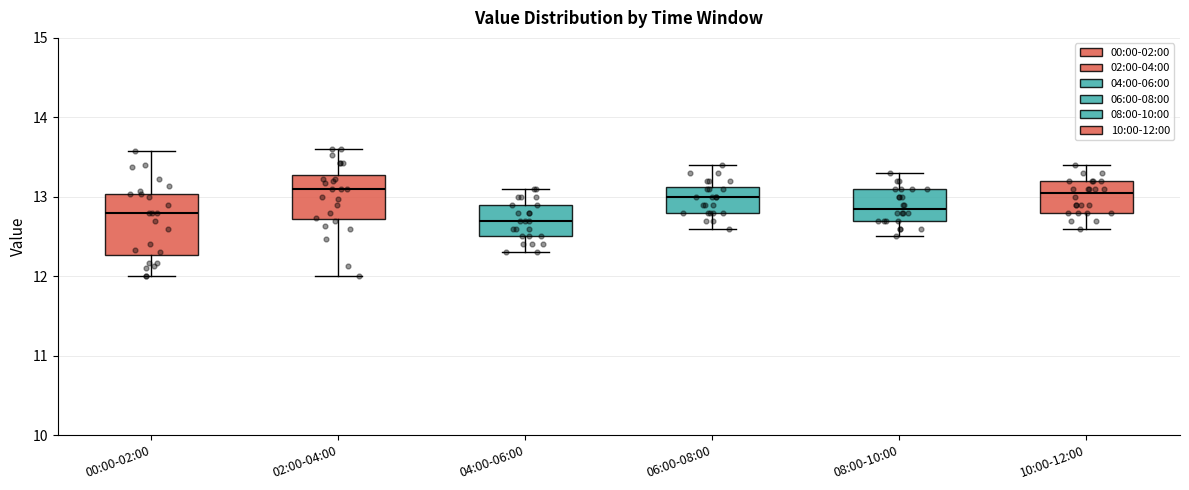

Reading left to right, read every box against the y-axis: the position of its median line, the range the box covers, and the ends of its whiskers. The values are not printed on the chart, so give them approximately, as read against the axis.

00:00-02:00: median 12.8, box 12.3 to 13.0, whiskers 12.0 to 13.6
02:00-04:00: median 13.1, box 12.7 to 13.3, whiskers 12.0 to 13.6
04:00-06:00: median 12.7, box 12.5 to 12.9, whiskers 12.3 to 13.1
06:00-08:00: median 13.0, box 12.8 to 13.1, whiskers 12.6 to 13.4
08:00-10:00: median 12.9, box 12.7 to 13.1, whiskers 12.5 to 13.3
10:00-12:00: median 13.1, box 12.8 to 13.2, whiskers 12.6 to 13.4